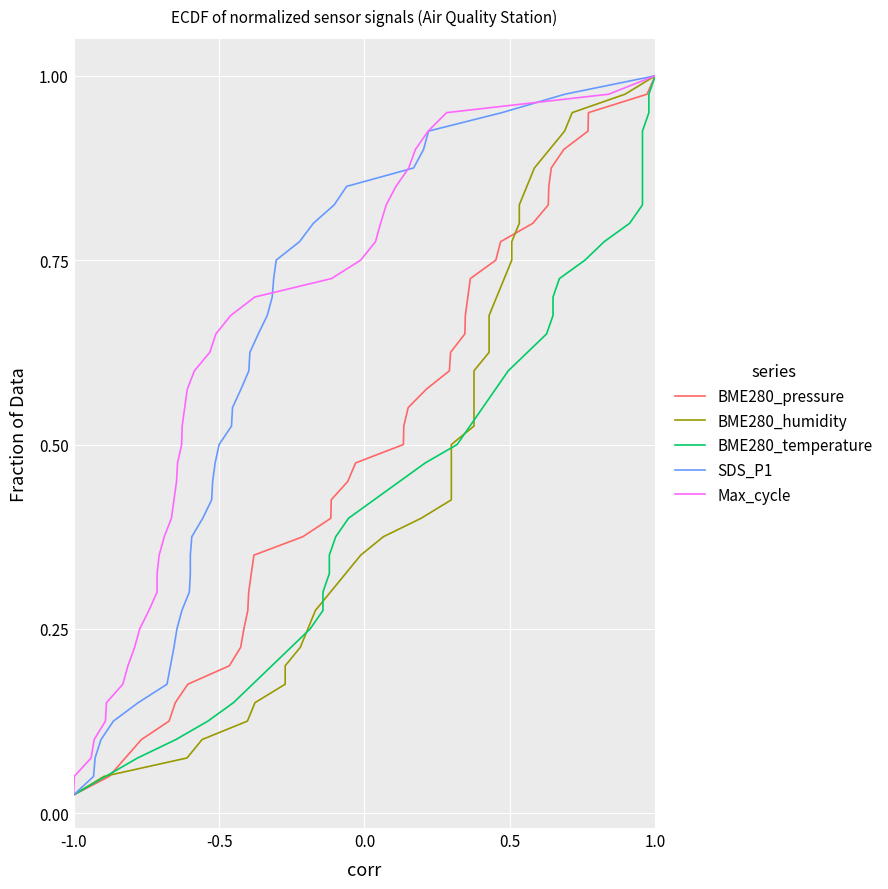

At which label does BME280_pressure reach its minimum?

-1.0